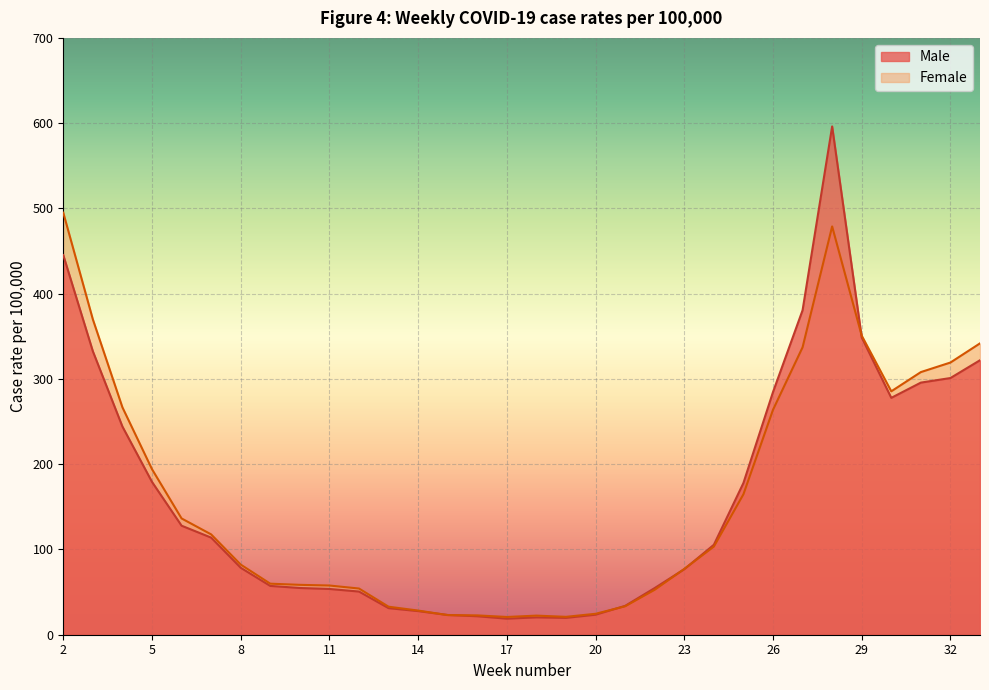

At which label does Female reach its peak?

2